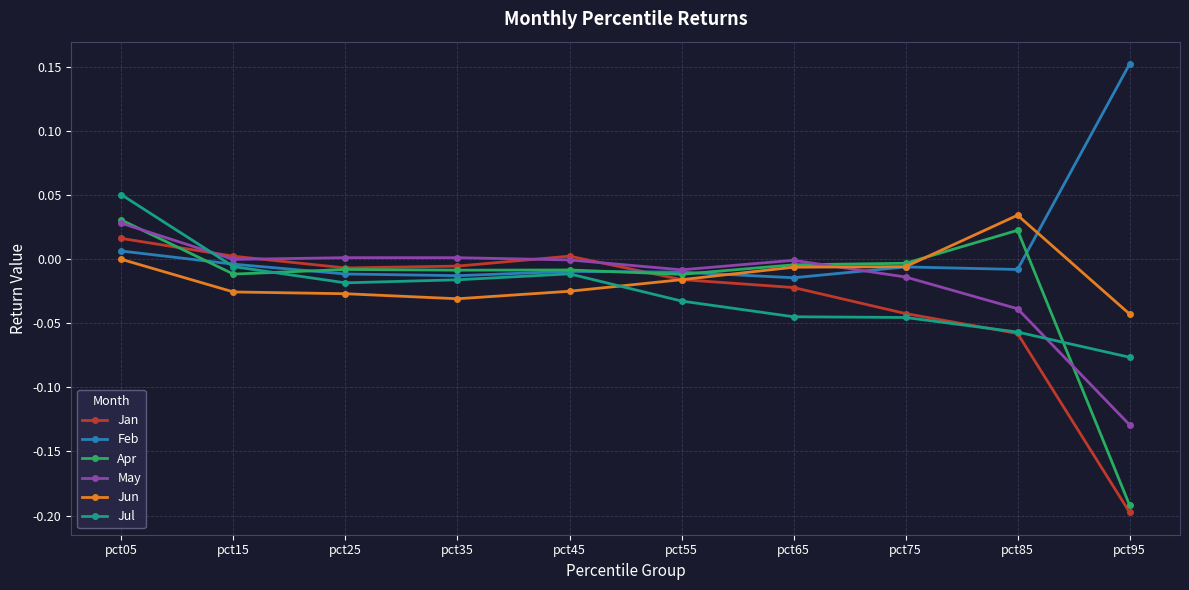

Which series has the widest spread of values?

Apr